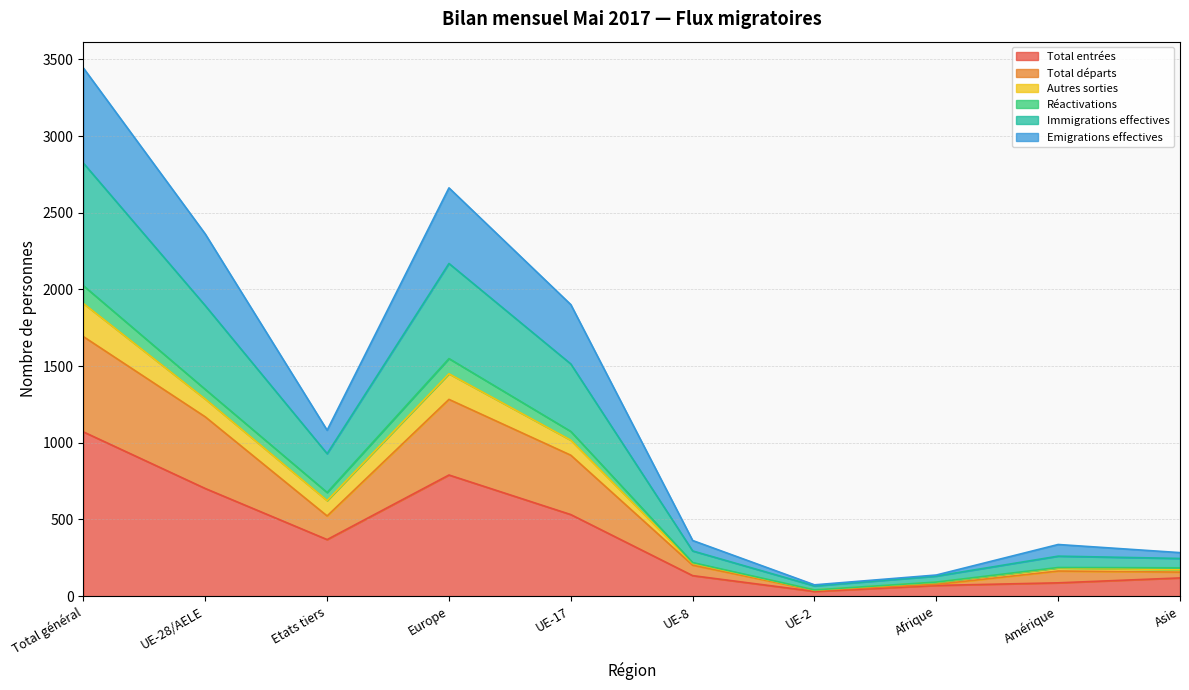

At which label does Autres sorties reach its peak?

Total général